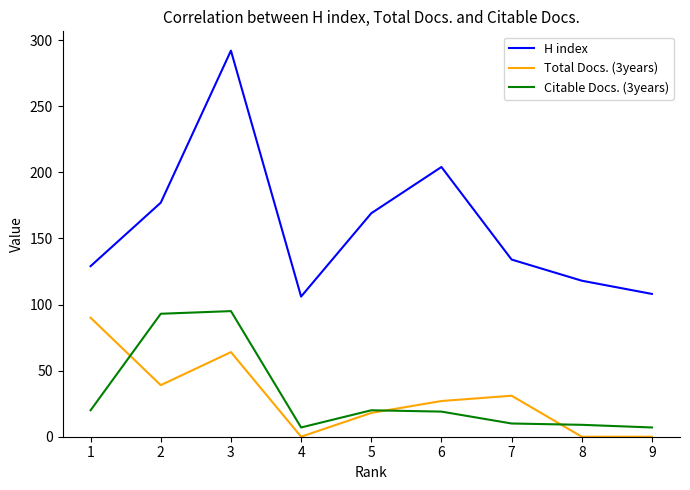

What is the total value across all series at 5?

207